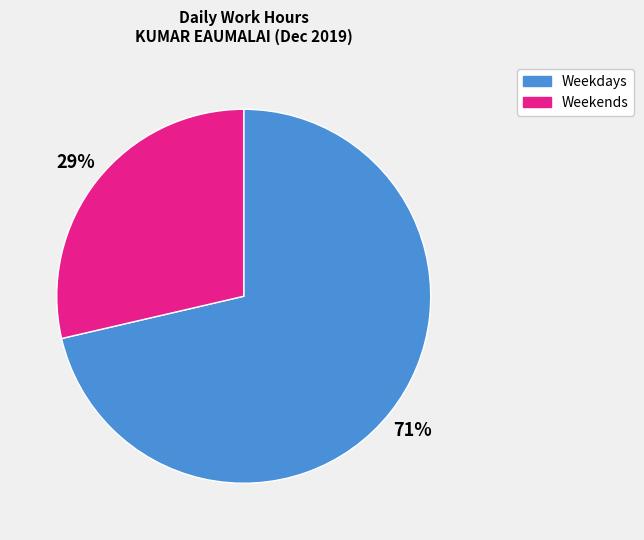

Is the sum of Weekdays and Weekends greater than half?

Yes